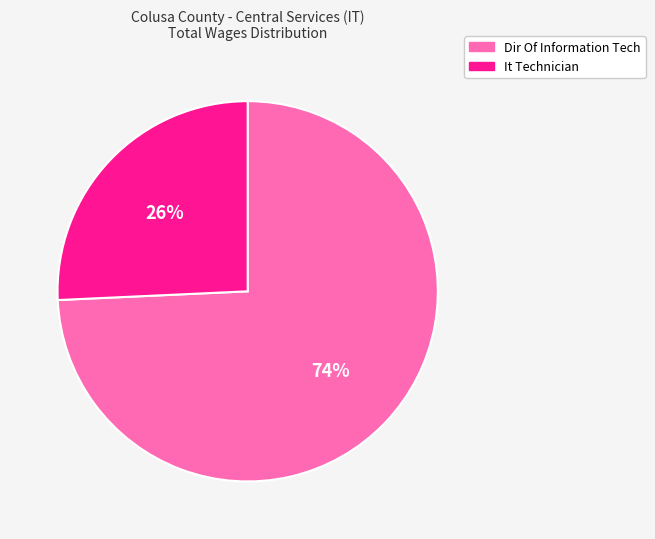

Which slice is the largest?

Dir Of Information Tech